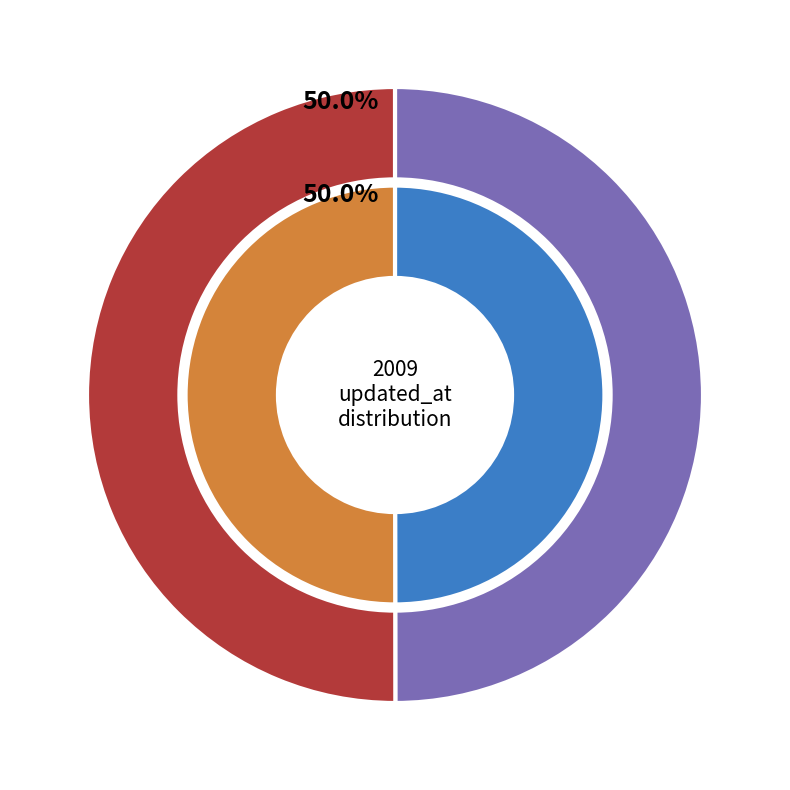

What percentage is the 9010 slice, to the nearest percent?

50%